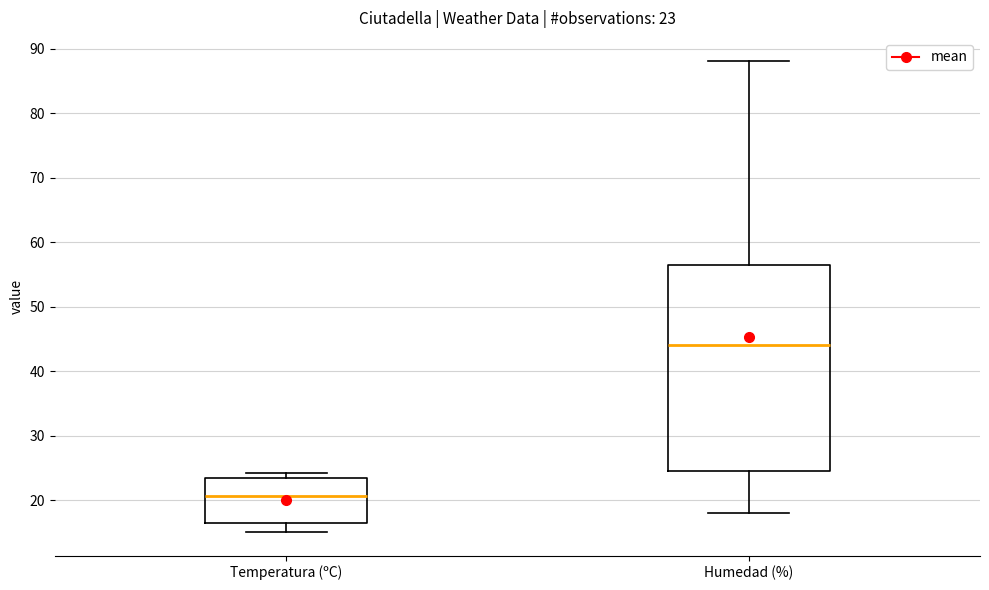

Comparing the boxes themselves (not the whiskers), which one is the tallest?

Humedad (%)